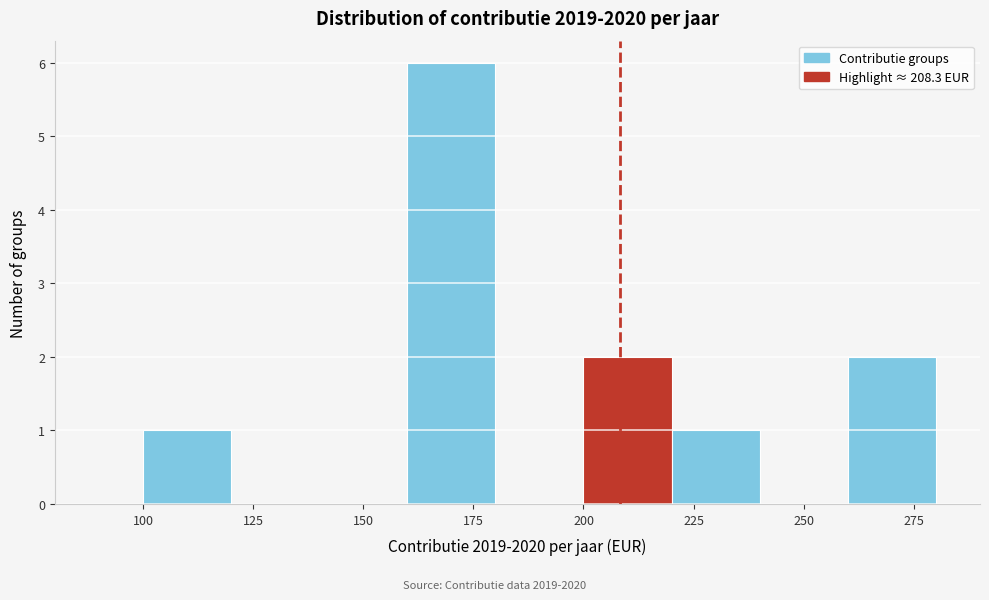

Reading left to right, transcribe this chart: for each bar, give the range it covers on the x-axis and its height. The values are not printed on the chart, so give them approximately, as read against the axis.

80 to 100: 0
100 to 120: 1
120 to 140: 0
140 to 160: 0
160 to 180: 6
180 to 200: 0
200 to 220: 2
220 to 240: 1
240 to 260: 0
260 to 280: 2